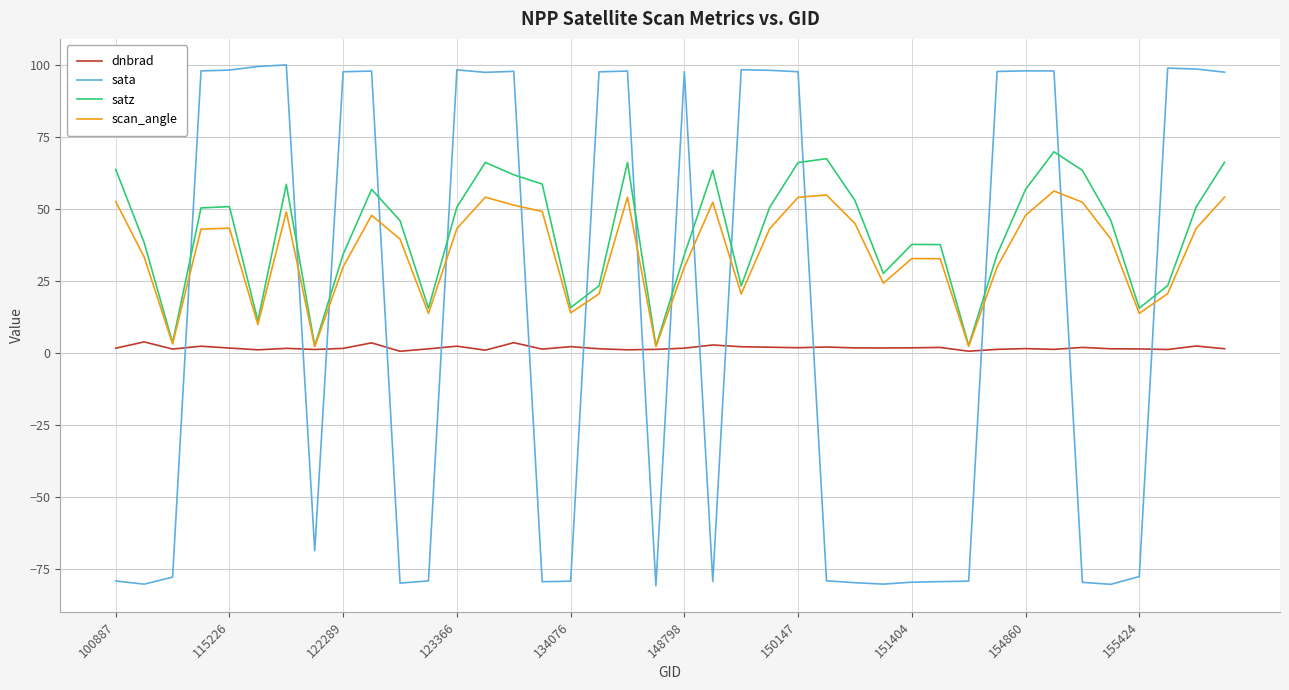

How many interior local valleys does the satz series have?

10